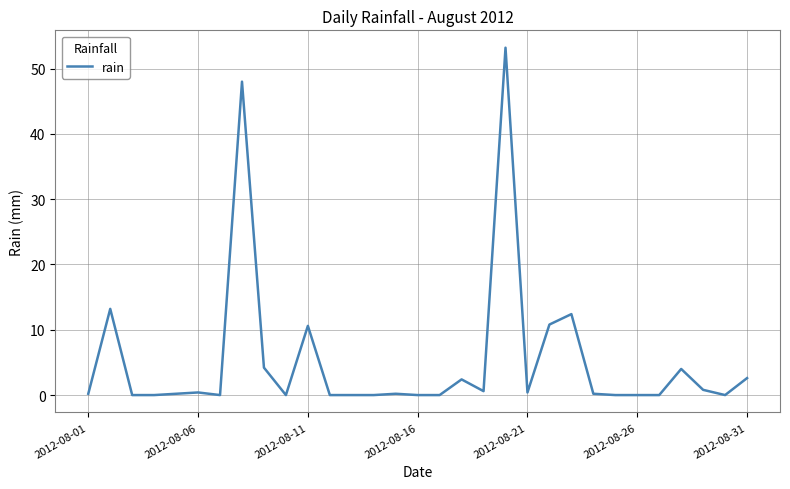

What is the greatest value displayed?

53.2